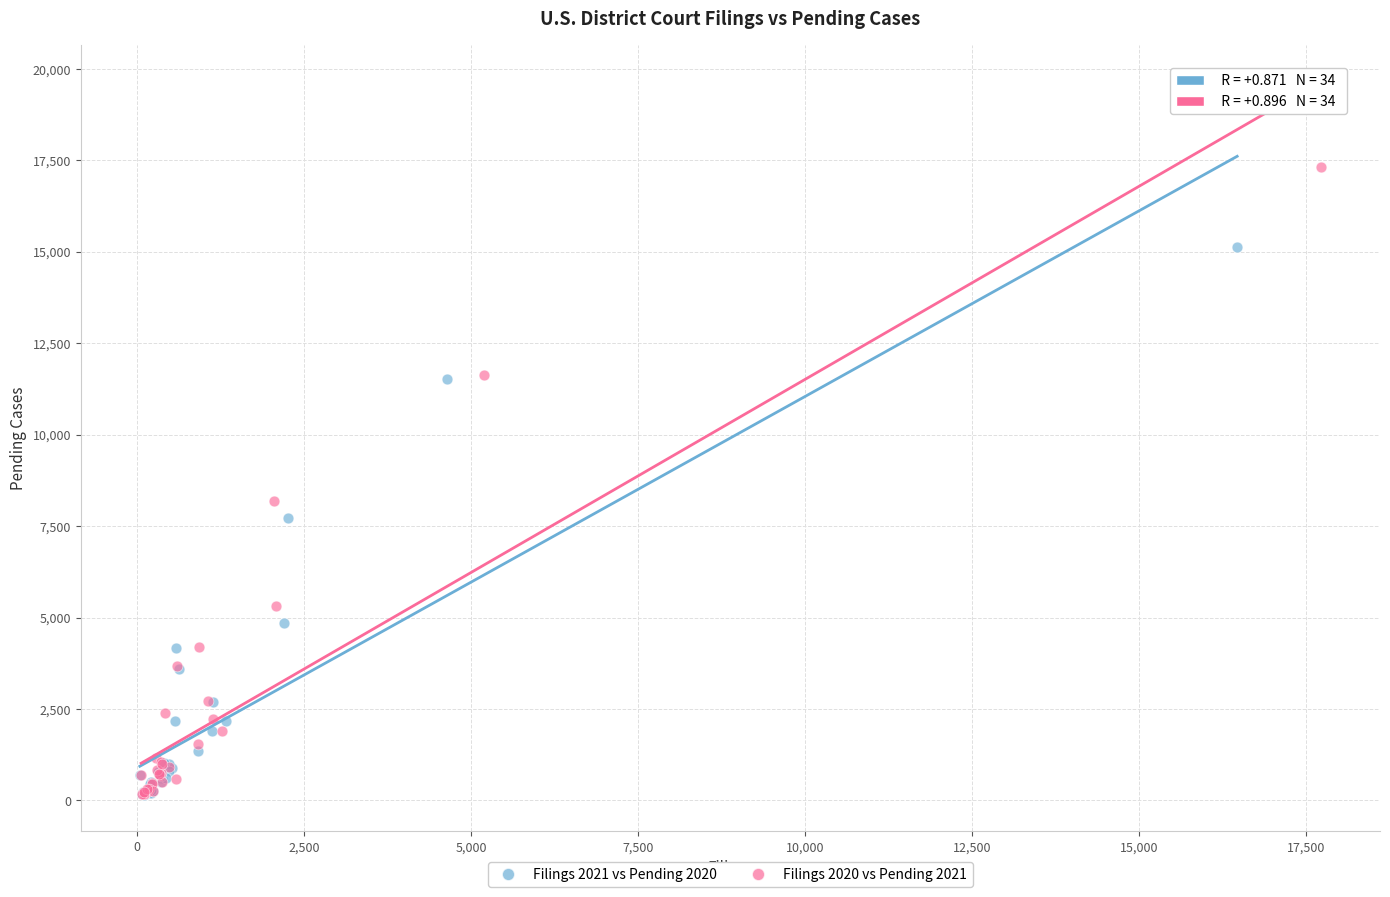

Which series contains the highest Y value?

Filings 2020 vs Pending 2021